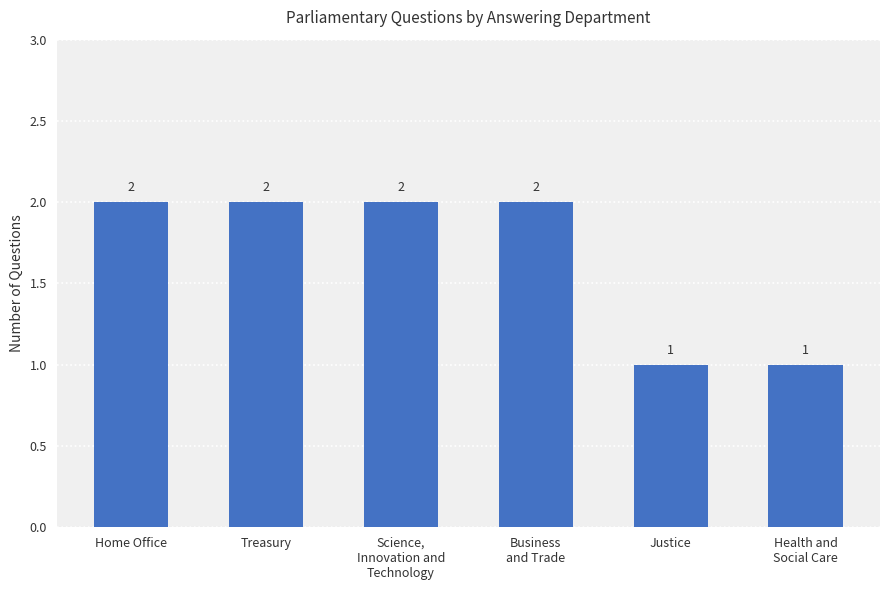

How many categories are shown in the chart?

6